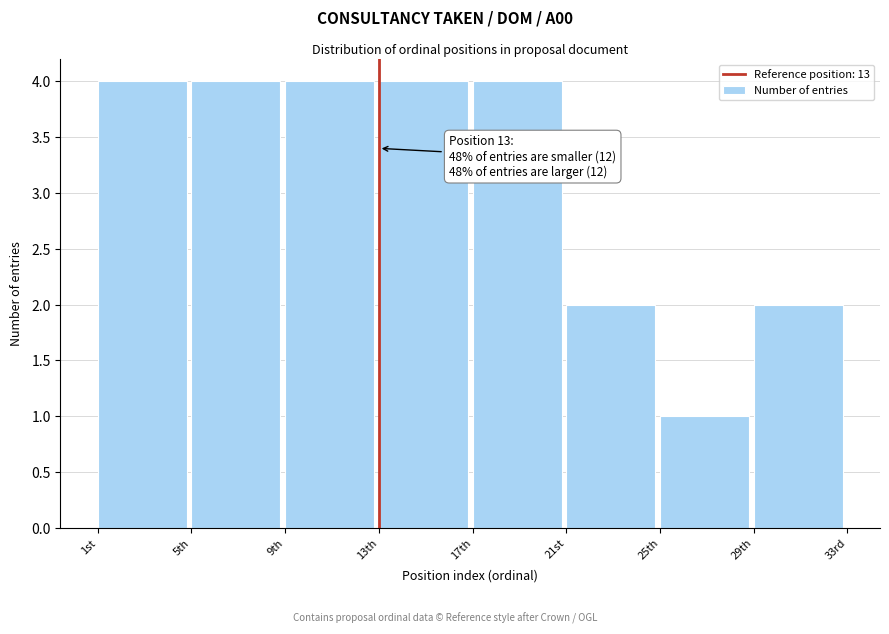

Reading left to right, extract all data points from this chart.

4	4	4	4	4	2	1	2